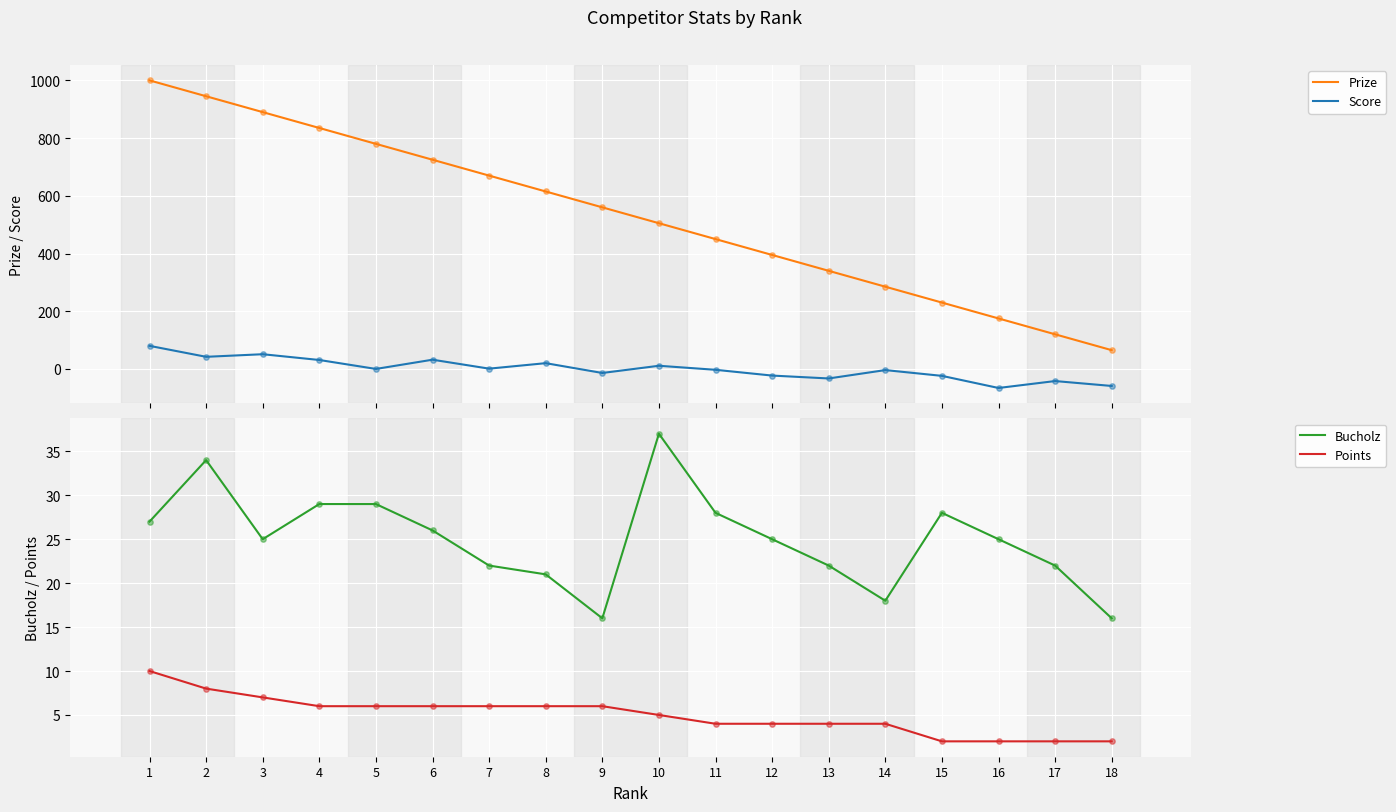

Which series has the largest total across all categories?

Prize